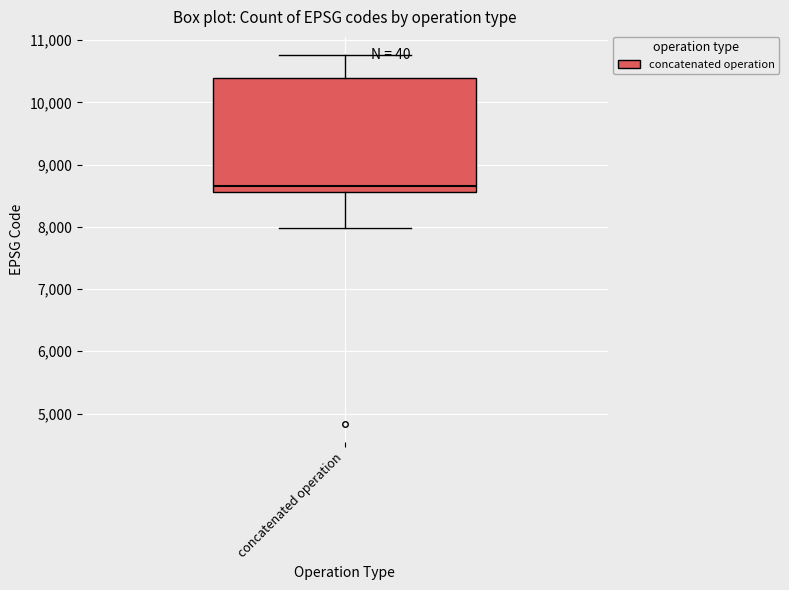

Read this box plot against the y-axis: the position of the median line, the range covered by the box, and the ends of both whiskers. The values are not printed on the chart, so give them approximately, as read against the axis.

median 8700, box 8600 to 10400, whiskers 8000 to 10800